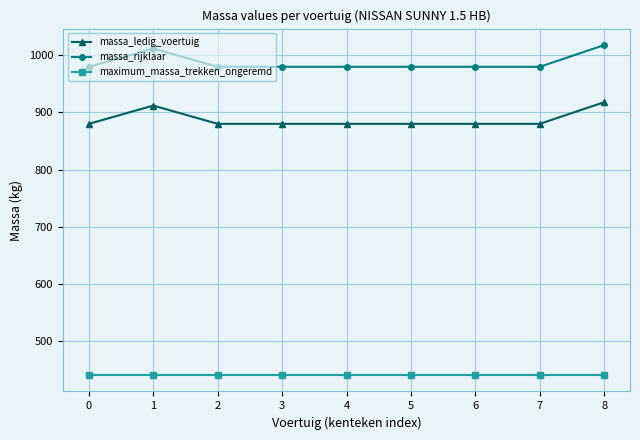

At how many categories does at least one series exceed 567?

9